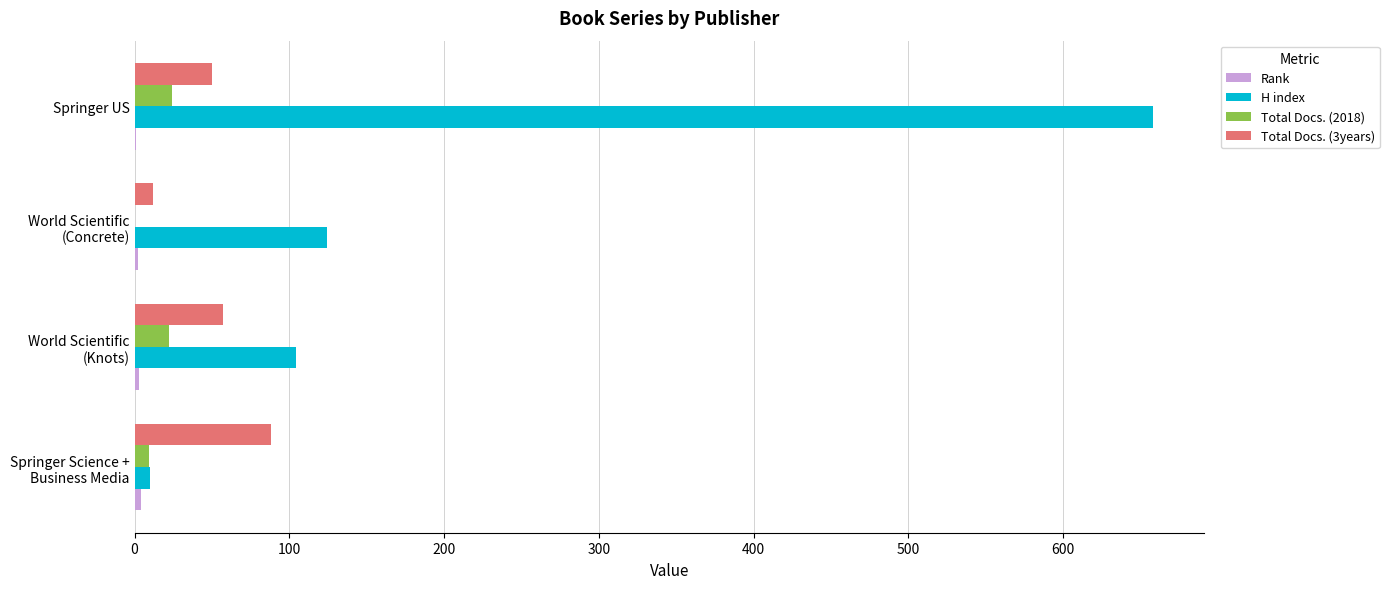

Count the number of data series in this chart.

4